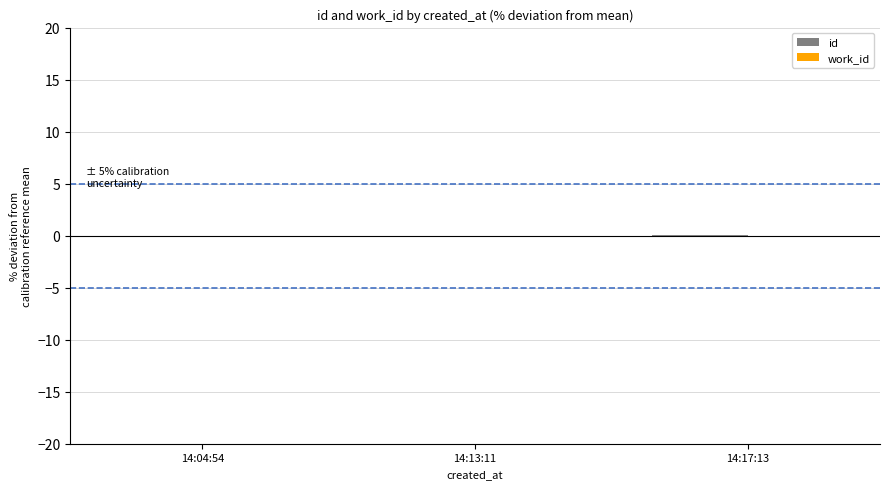

Is it true that the value at 14:17:13 is 0.0?

True